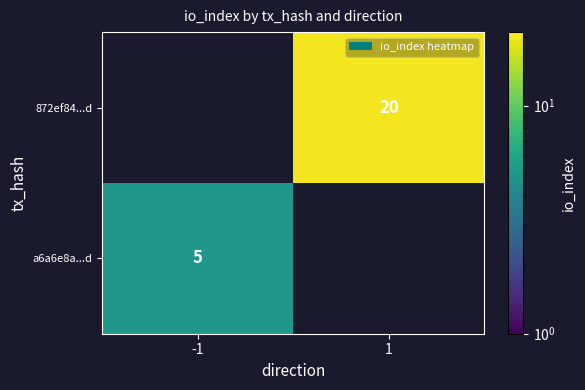

The 872ef84...d series shows 33 at 1. True or false?

False